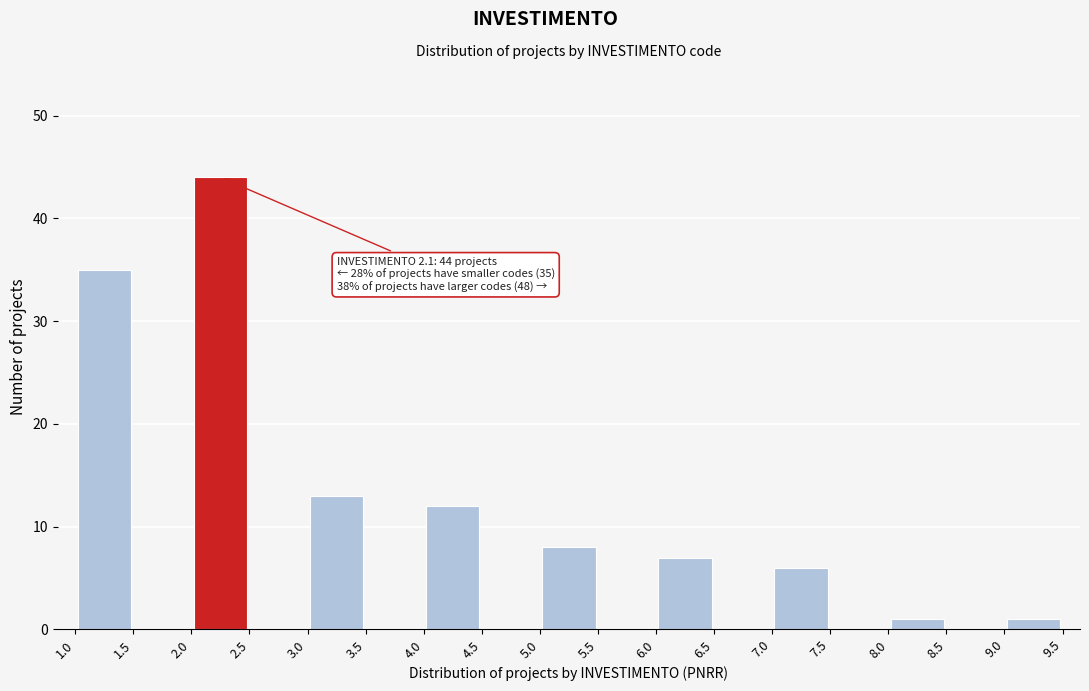

Which range on the x-axis has the tallest bar?

2.0 to 2.5